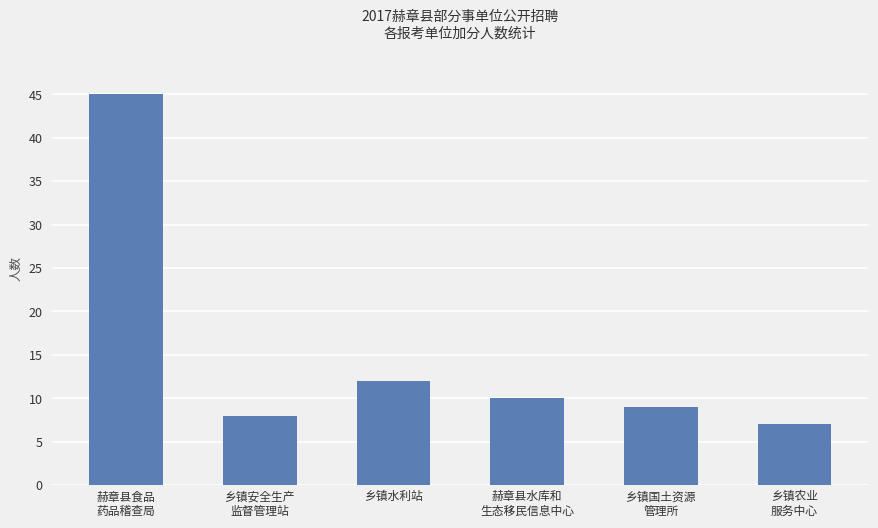

What is the sum of all values?

91